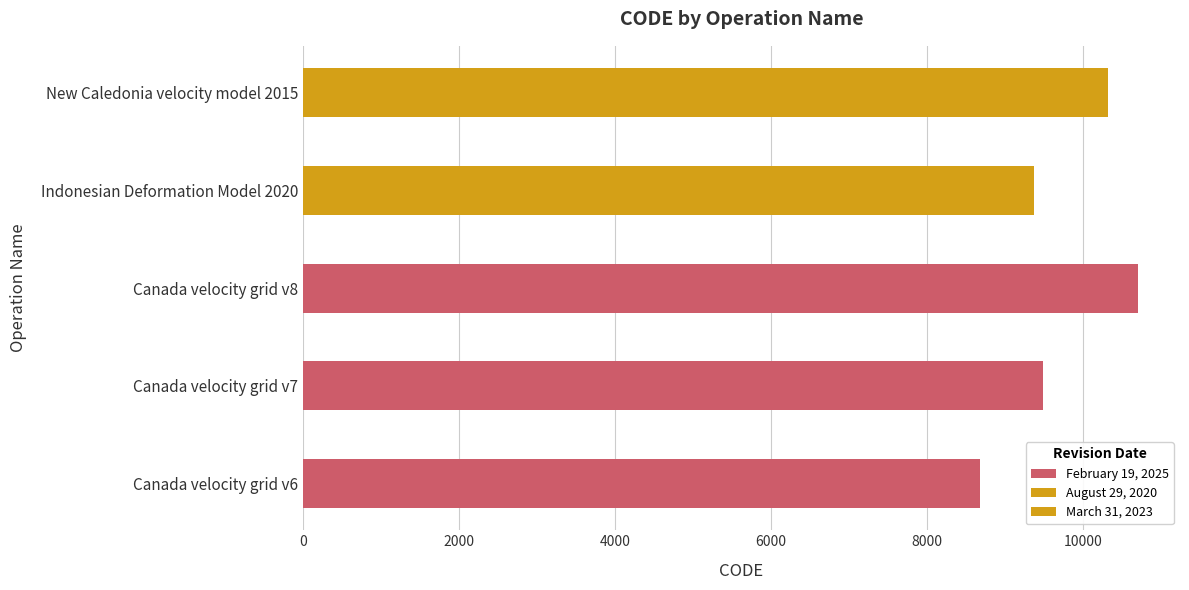

Approximately how many times larger is the value at Indonesian Deformation Model 2020 compared to Canada velocity grid v7?

1.0